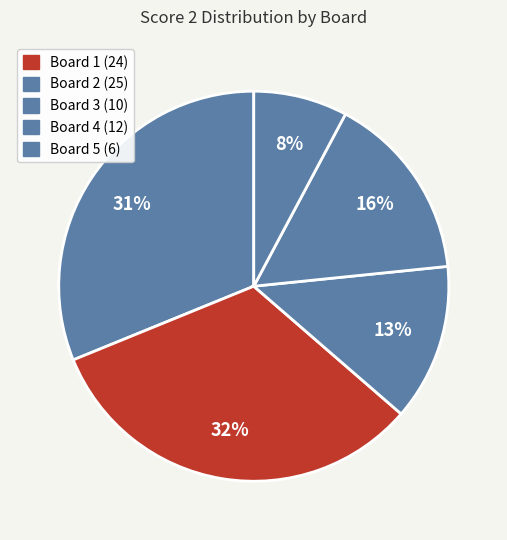

What percentage do Board 1 and Board 4 together represent?

46.8%